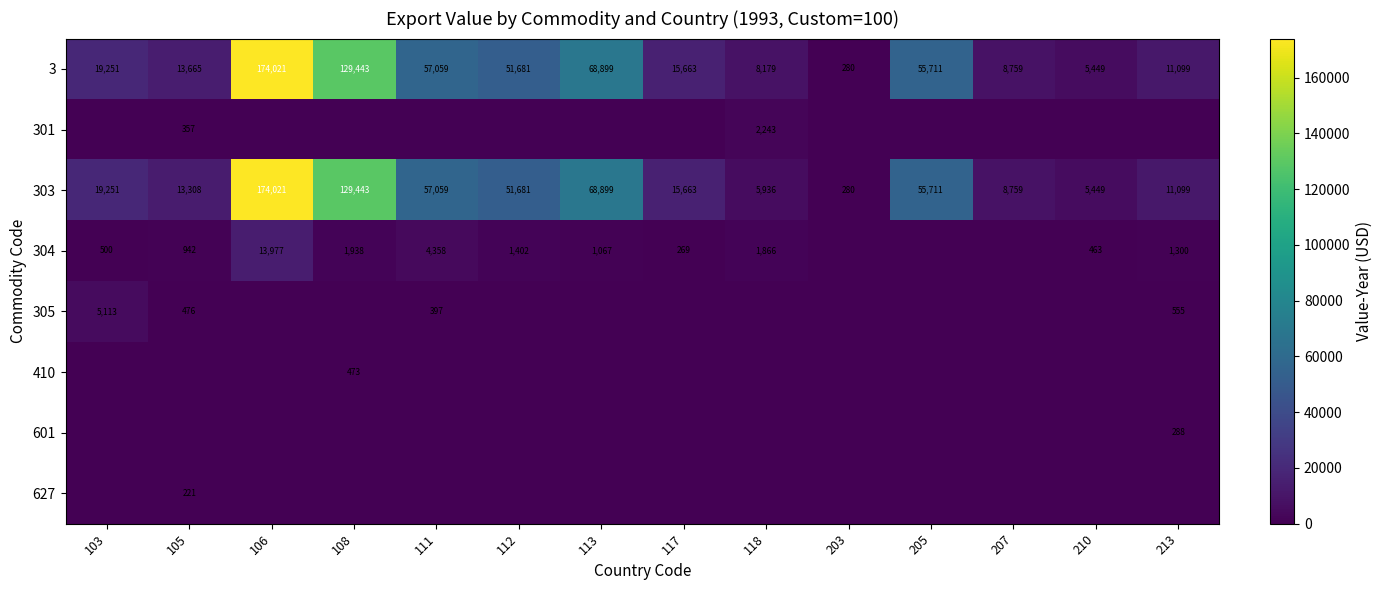

List the labels in order of 303 value, largest first.

106, 108, 113, 111, 205, 112, 103, 117, 105, 213, 207, 118, 210, 203